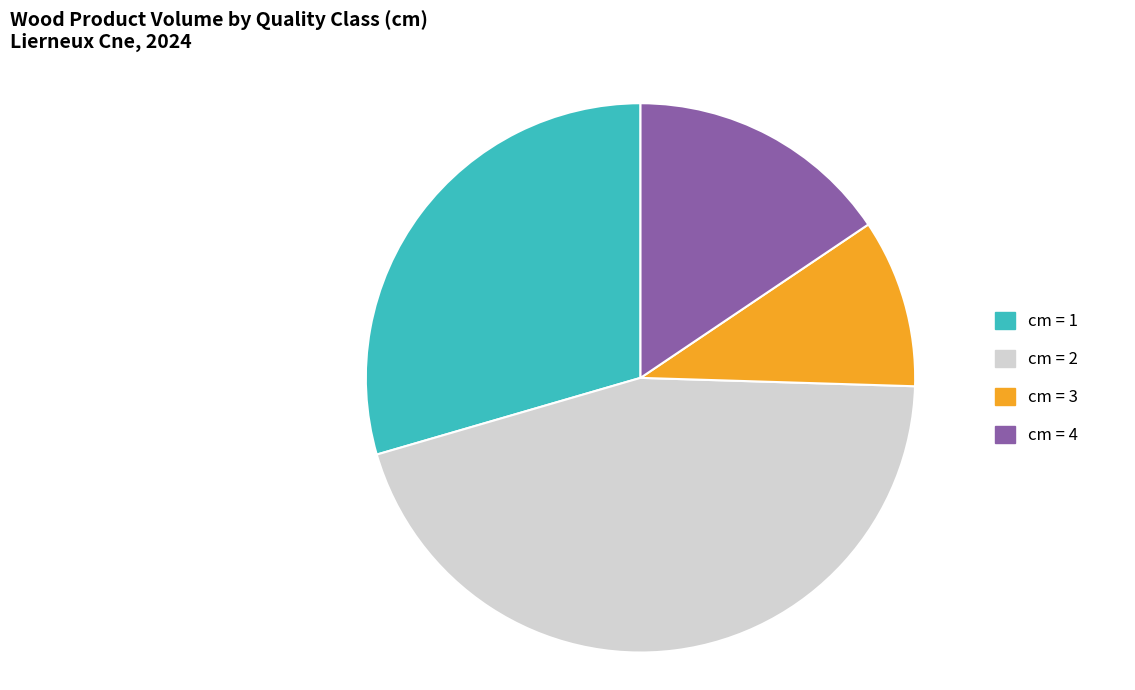

Is there a majority slice in this chart?

No